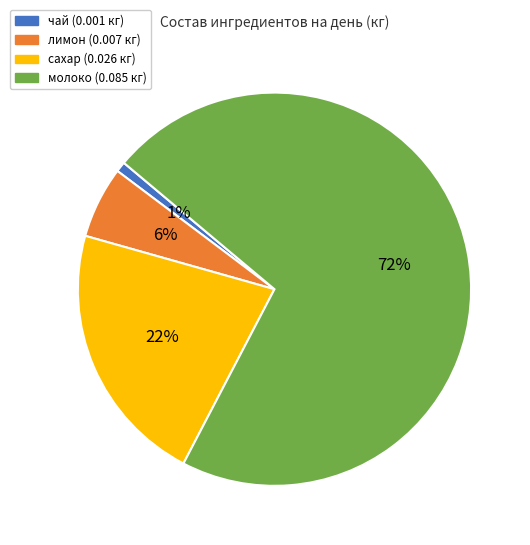

Which slice represents more than half of the pie?

молоко